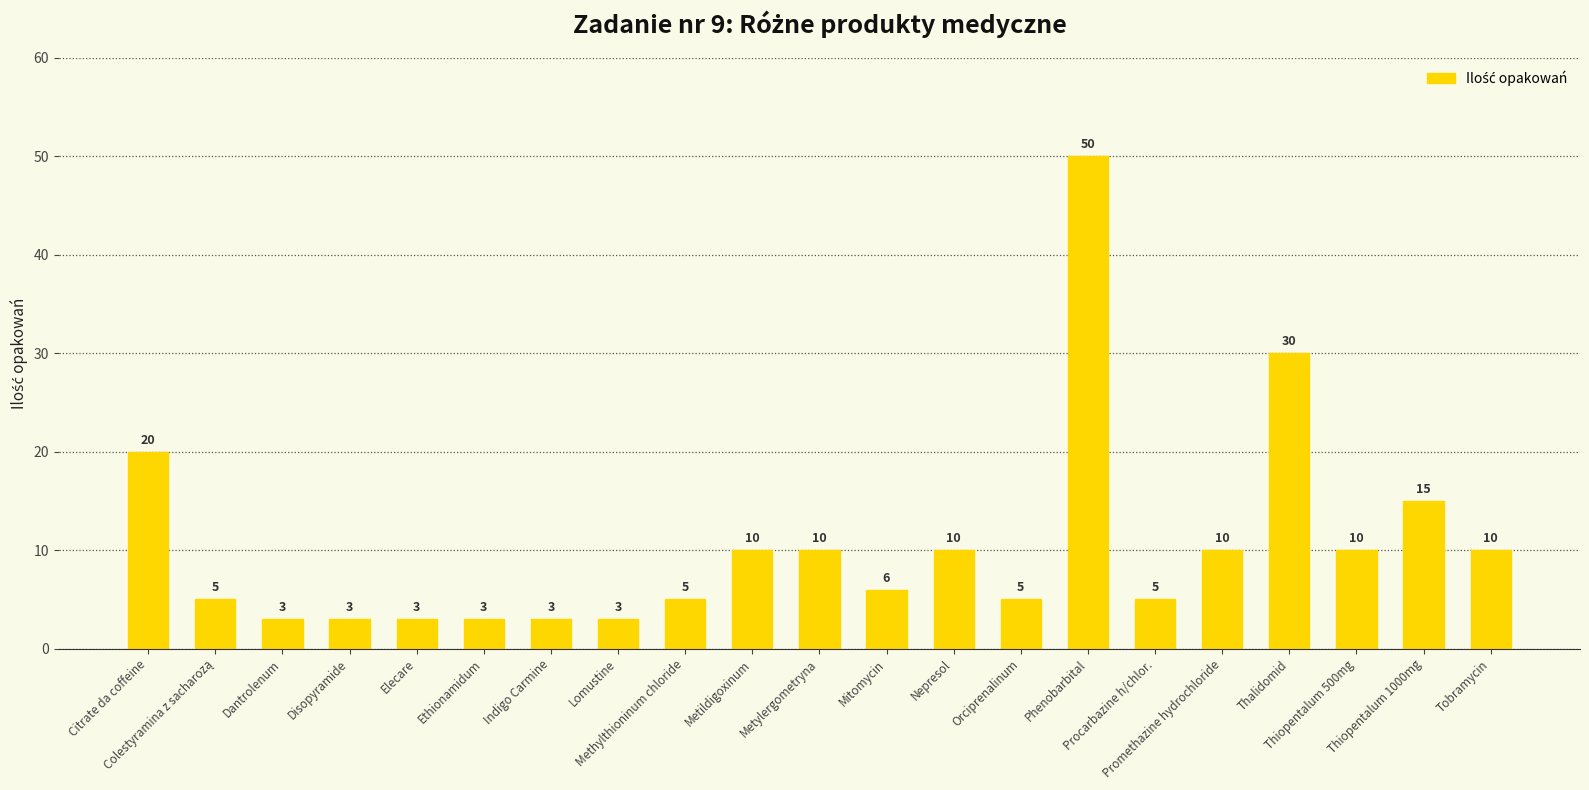

What is the greatest value displayed?

50